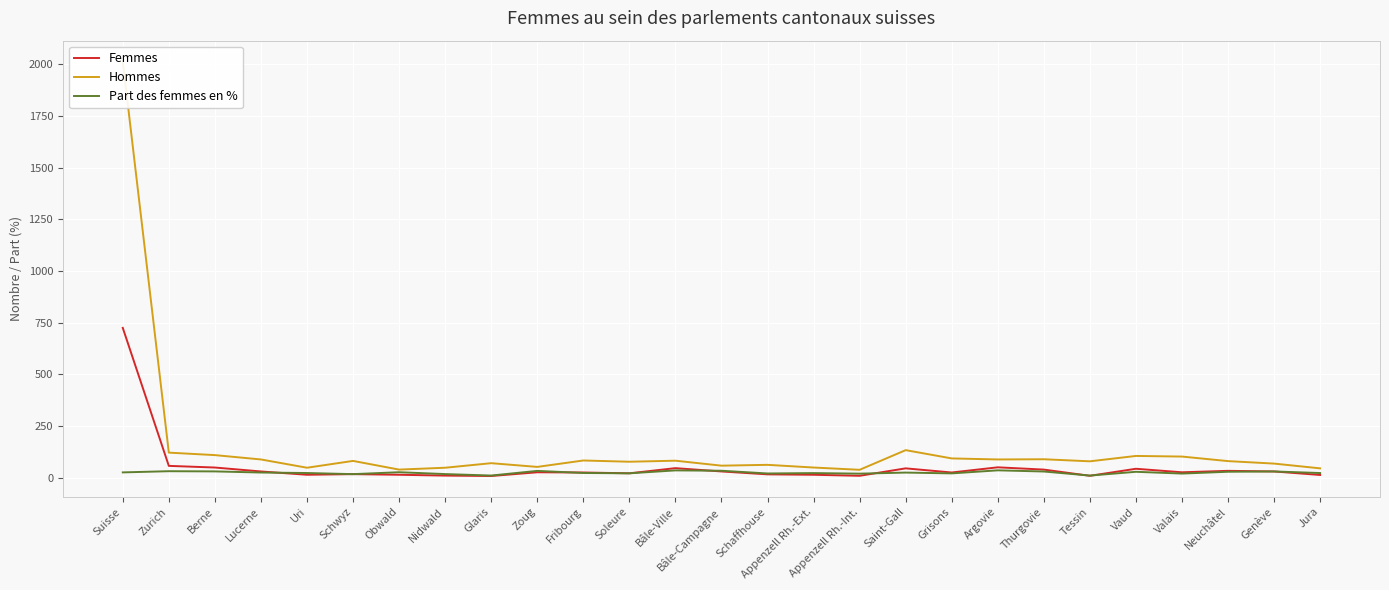

Reading left to right, extract all data points from this chart.

Femmes: Suisse=725.0	Zurich=58.0	Berne=50.0	Lucerne=31.0	Uri=15.0	Schwyz=18.0	Obwald=15.0	Nidwald=11.0	Glaris=9.0	Zoug=27.0	Fribourg=26.0	Soleure=22.0	Bâle-Ville=47.0	Bâle-Campagne=31.0	Schaffhouse=17.0	Appenzell Rh.-Ext.=15.0	Appenzell Rh.-Int.=10.0	Saint-Gall=46.0	Grisons=26.0	Argovie=51.0	Thurgovie=40.0	Tessin=10.0	Vaud=44.0	Valais=27.0	Neuchâtel=34.0	Genève=31.0	Jura=14.0
Hommes: Suisse=2013.0	Zurich=122.0	Berne=110.0	Lucerne=89.0	Uri=49.0	Schwyz=82.0	Obwald=40.0	Nidwald=49.0	Glaris=71.0	Zoug=53.0	Fribourg=84.0	Soleure=78.0	Bâle-Ville=83.0	Bâle-Campagne=59.0	Schaffhouse=63.0	Appenzell Rh.-Ext.=50.0	Appenzell Rh.-Int.=39.0	Saint-Gall=134.0	Grisons=94.0	Argovie=89.0	Thurgovie=90.0	Tessin=80.0	Vaud=106.0	Valais=103.0	Neuchâtel=81.0	Genève=69.0	Jura=46.0
Part des femmes en %: Suisse=26.5	Zurich=32.2	Berne=31.2	Lucerne=25.8	Uri=23.4	Schwyz=18.0	Obwald=27.3	Nidwald=18.3	Glaris=11.2	Zoug=33.8	Fribourg=23.6	Soleure=22.0	Bâle-Ville=36.2	Bâle-Campagne=34.4	Schaffhouse=21.2	Appenzell Rh.-Ext.=23.1	Appenzell Rh.-Int.=20.4	Saint-Gall=25.6	Grisons=21.7	Argovie=36.4	Thurgovie=30.8	Tessin=11.1	Vaud=29.3	Valais=20.8	Neuchâtel=29.6	Genève=31.0	Jura=23.3